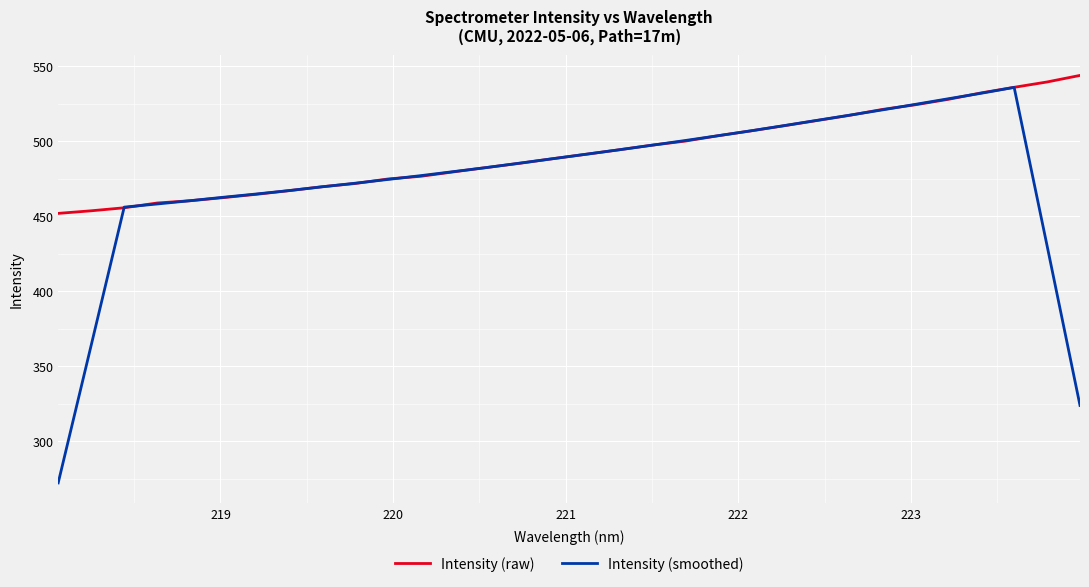

Which series has the largest total across all categories?

Intensity (raw)